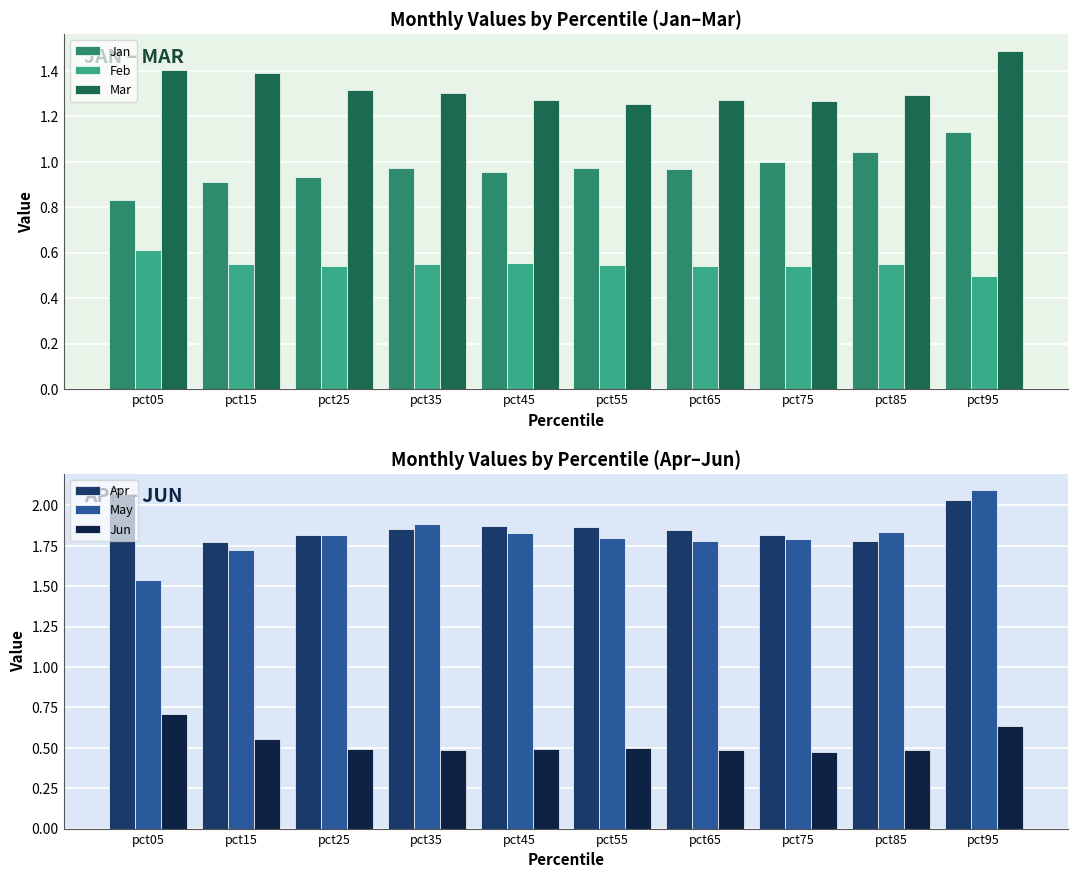

The value of Jun at pct95 is 0.8. True or false?

False